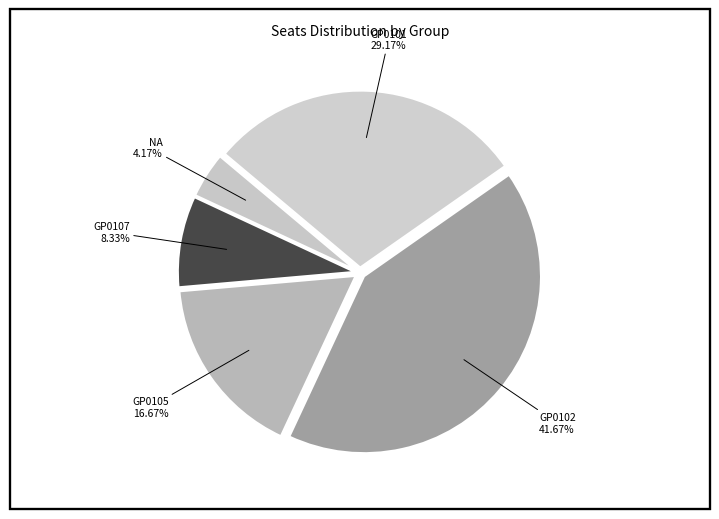

Which has a higher value, GP0107 8.33% or GP0105 16.67%?

GP0105 16.67%